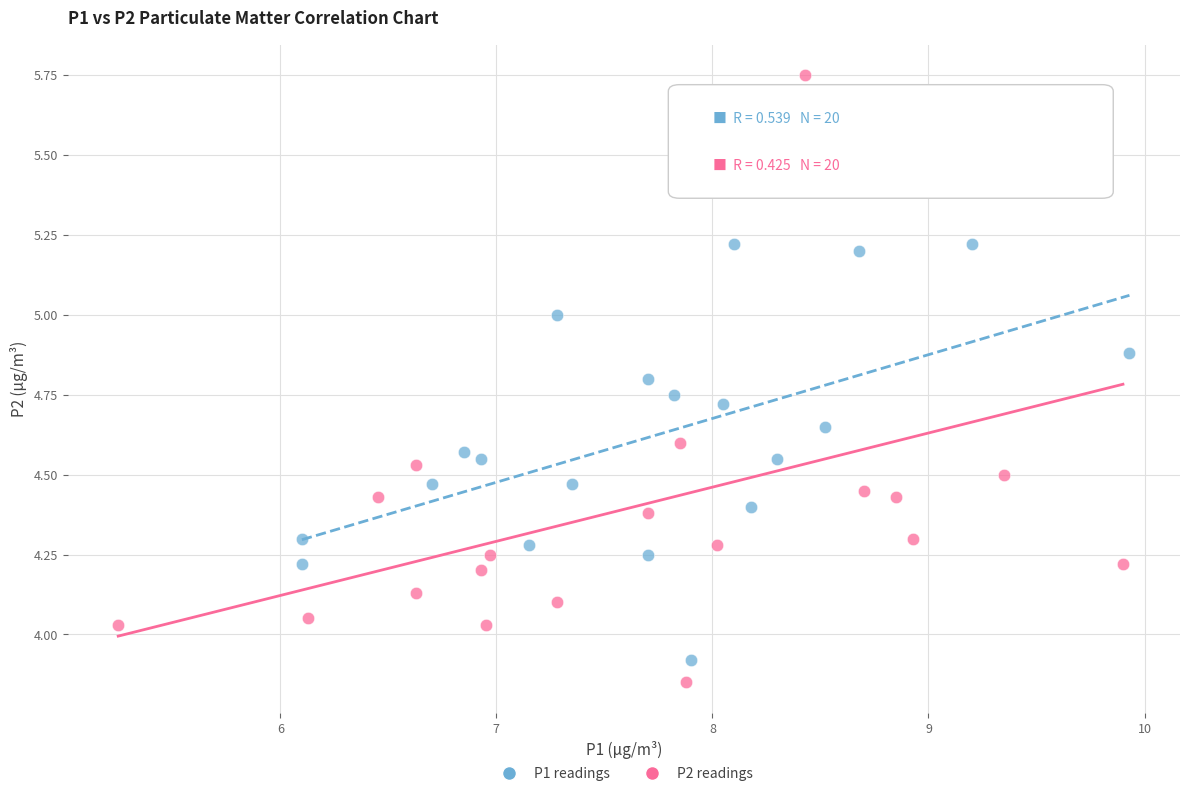

Which series contains the highest Y value?

P2 readings